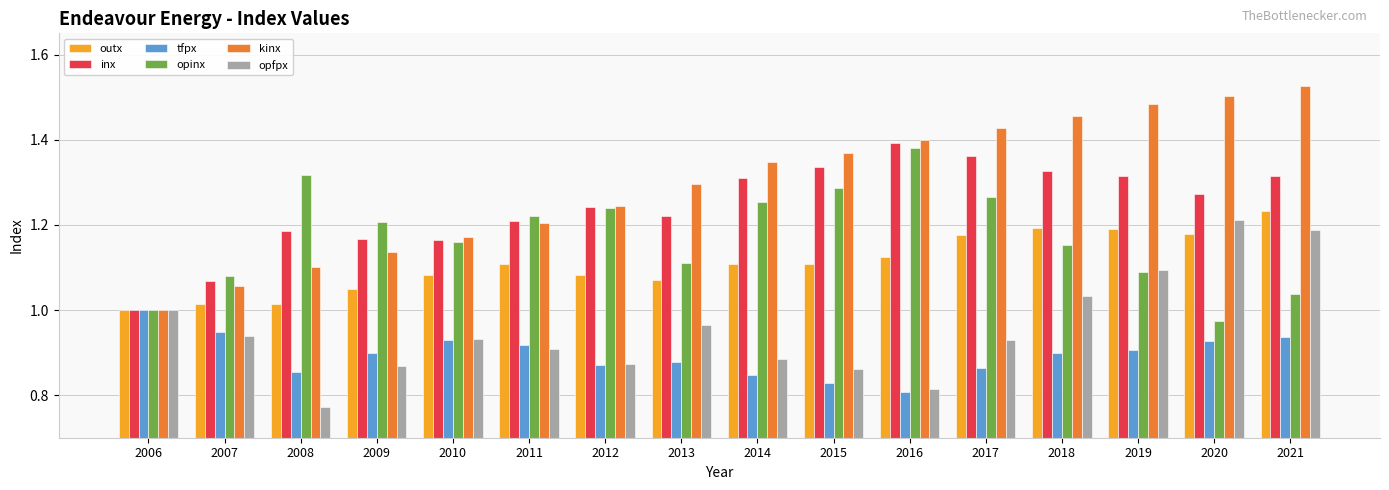

What is the difference between the maximum and minimum values in the kinx series?

0.5